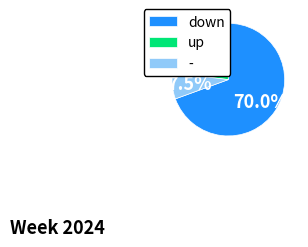

Which has a higher value, down or -?

down